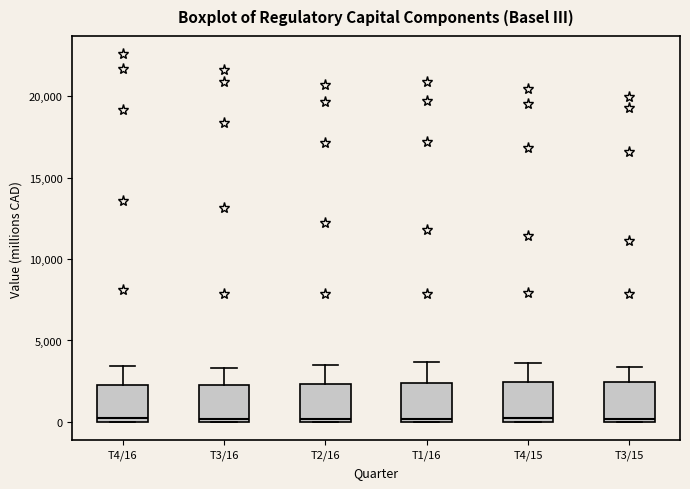

Where does the upper whisker of the box for T3/16 end on the y-axis? The values are not printed on the chart, so give them approximately, as read against the axis.

3500